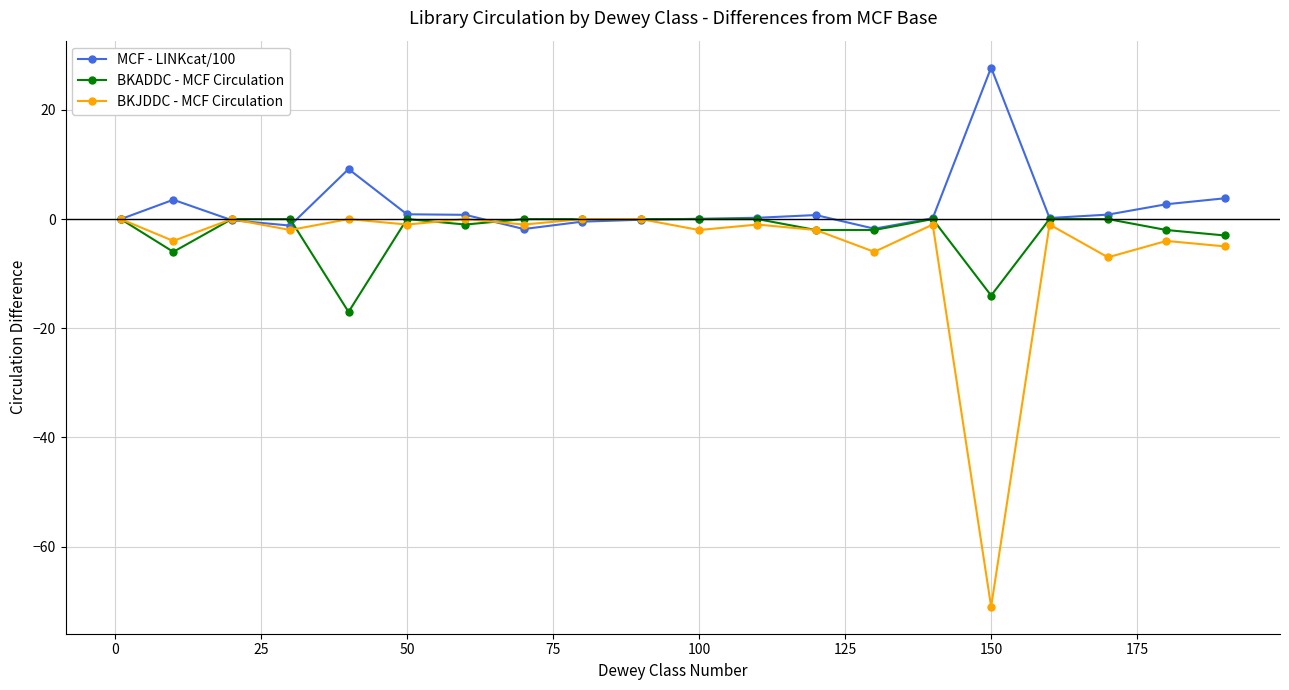

Which series has the largest range (max minus min)?

BKJDDC - MCF Circulation